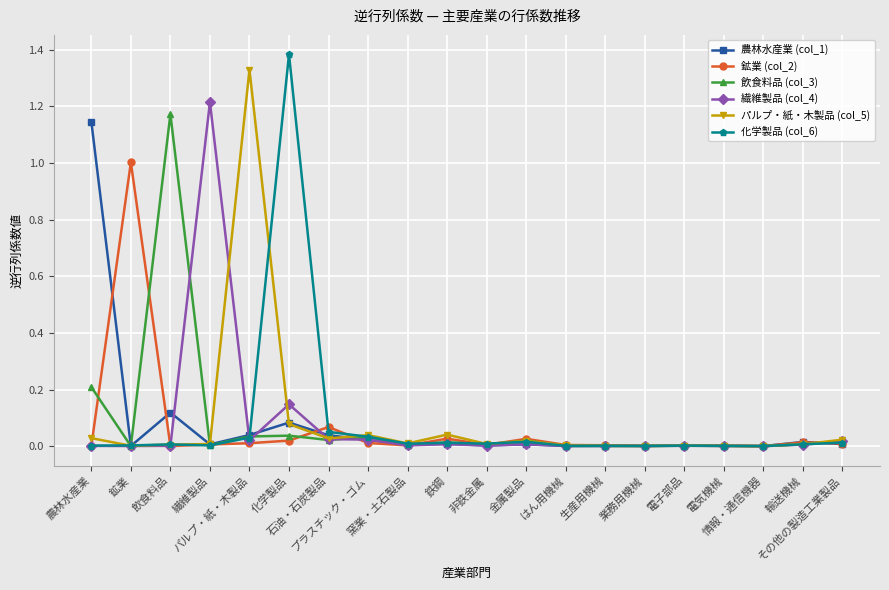

What is the sum of all 鉱業 (col_2) values?

1.2